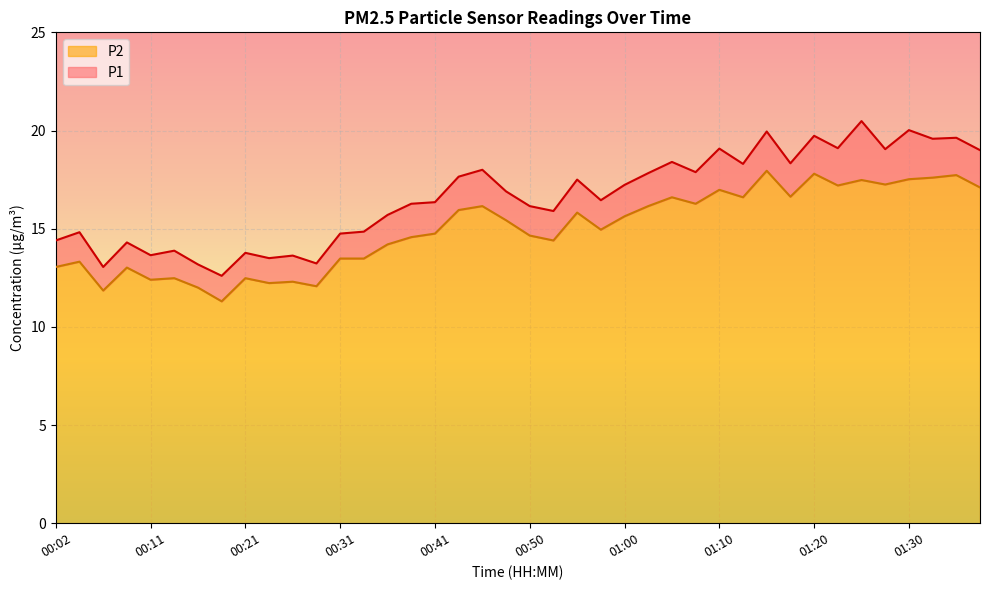

Which series has the largest range (max minus min)?

P1